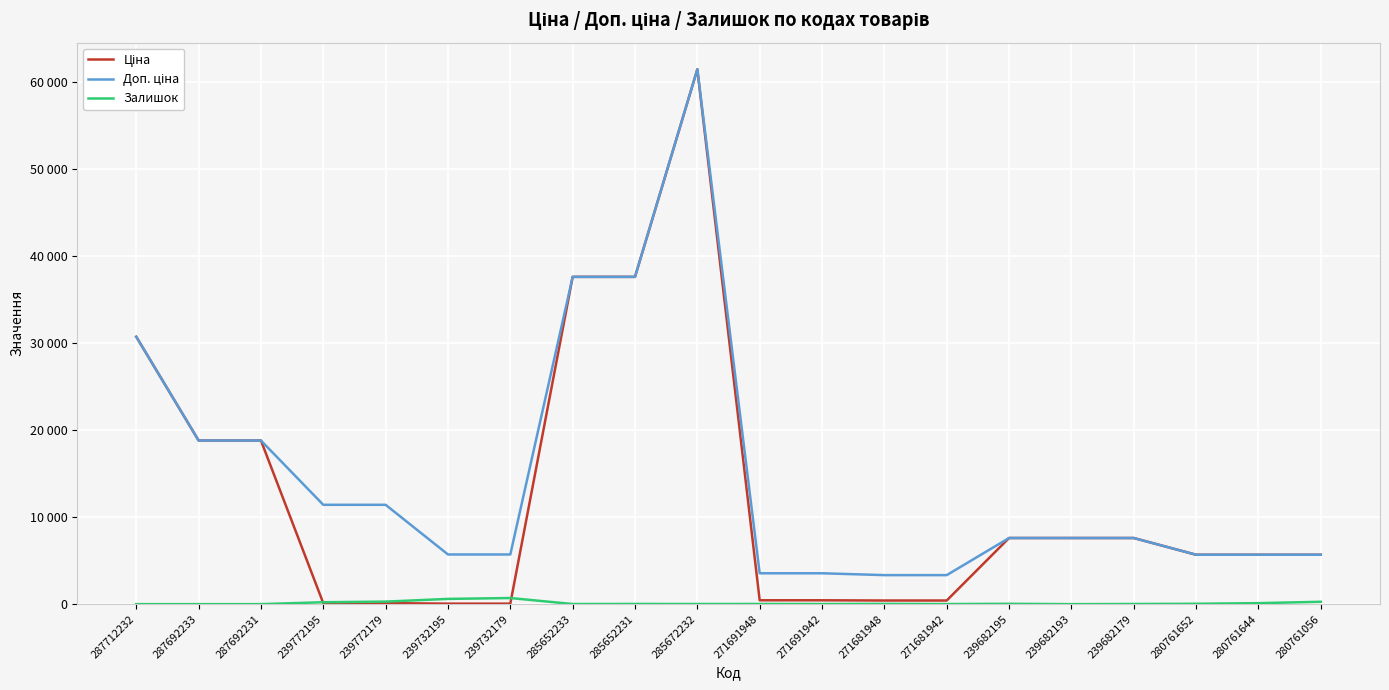

Does the chart display data point markers on the line(s)?

No